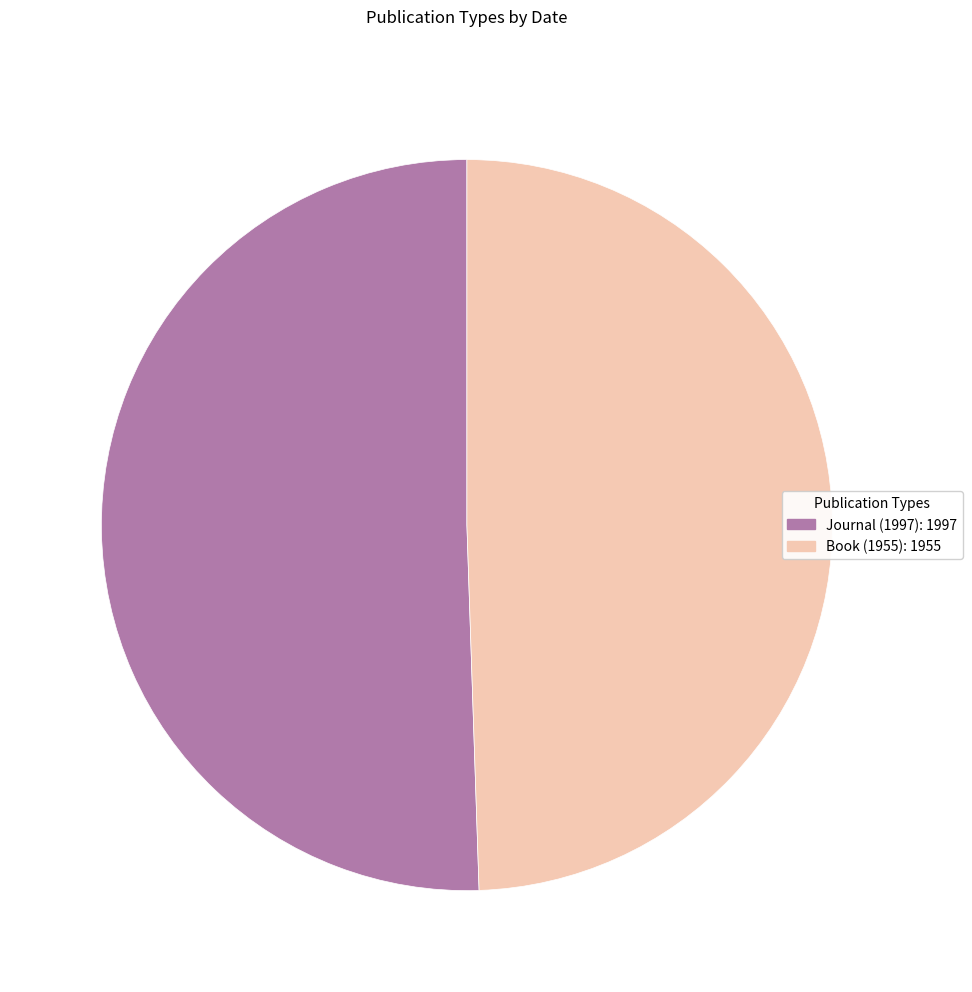

Is there a majority slice in this chart?

Yes